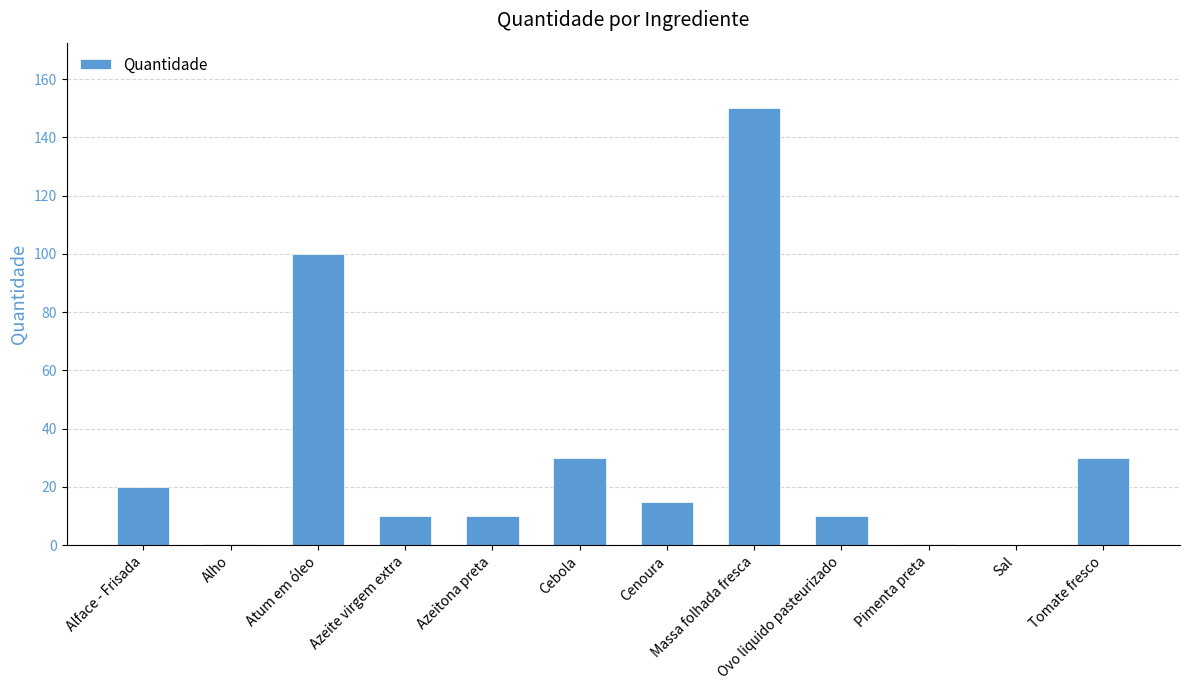

True or false: the data shows 30.0 at Cebola.

True